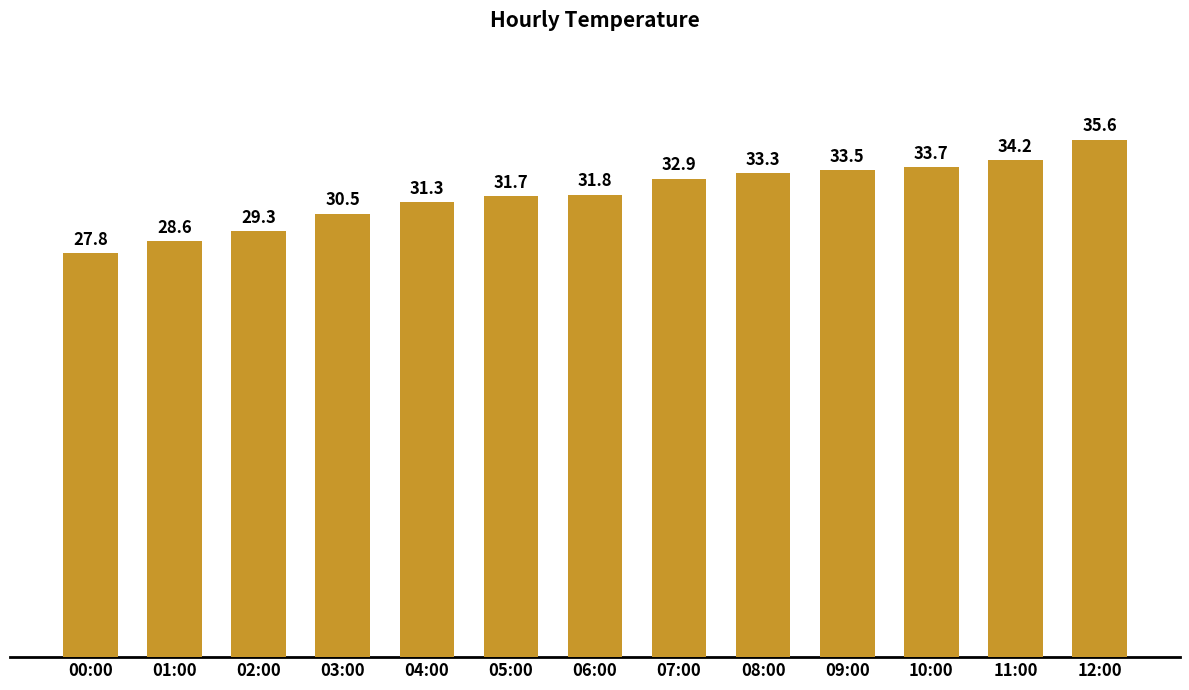

What is the smallest value displayed?

27.8